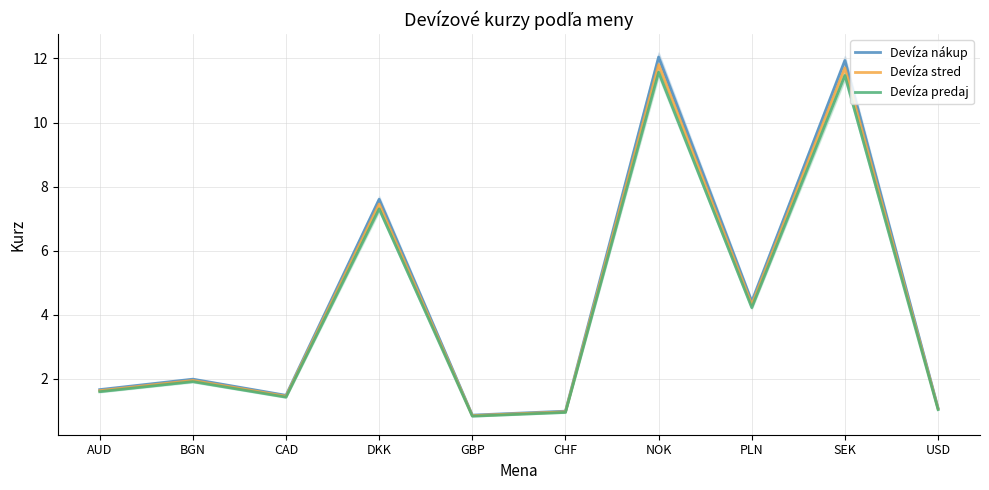

What is the difference between the Devíza nákup values at CHF and SEK?

10.9